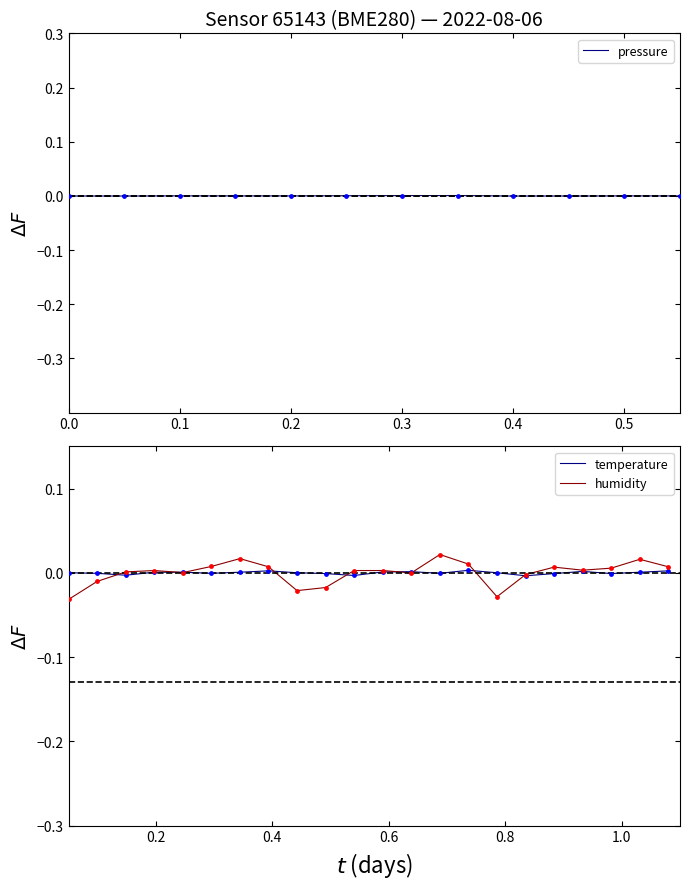

What are all the series names shown in the legend?

pressure, temperature, humidity